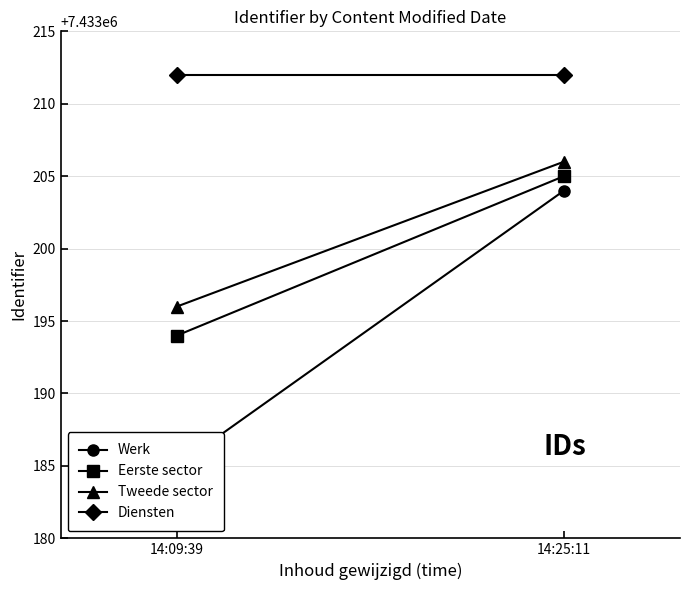

What are all the series names shown in the legend?

Werk, Eerste sector, Tweede sector, Diensten